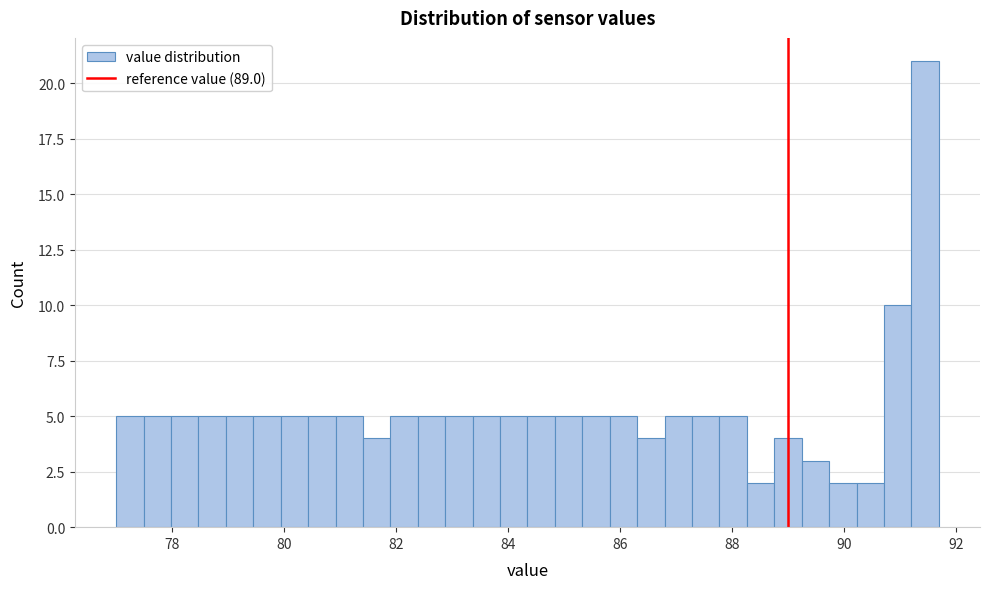

Around what value on the x-axis is the tallest bar? Give the approximate position of its centre, as read against the axis.

91.4